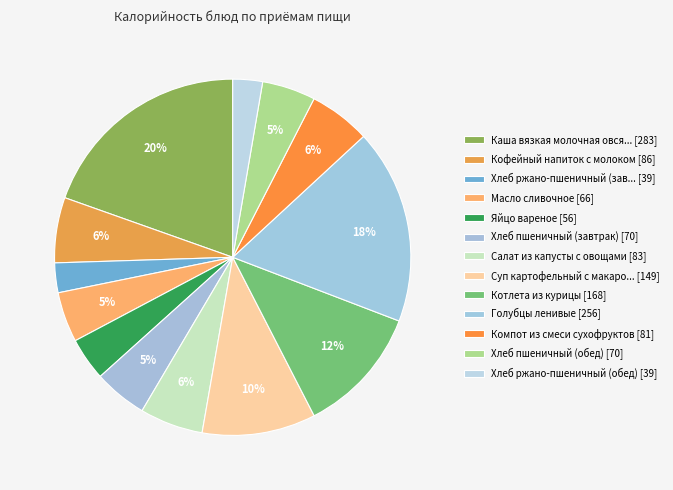

Which category has the smallest portion of the pie?

Хлеб ржано-пшеничный (завтрак)